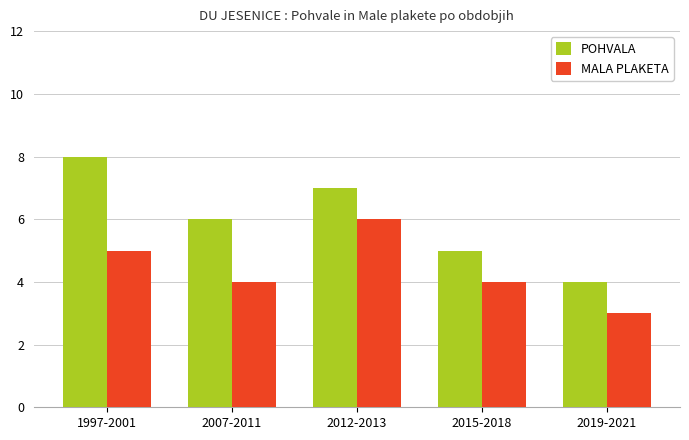

Rank the series at 1997-2001 from highest to lowest value.

POHVALA, MALA PLAKETA